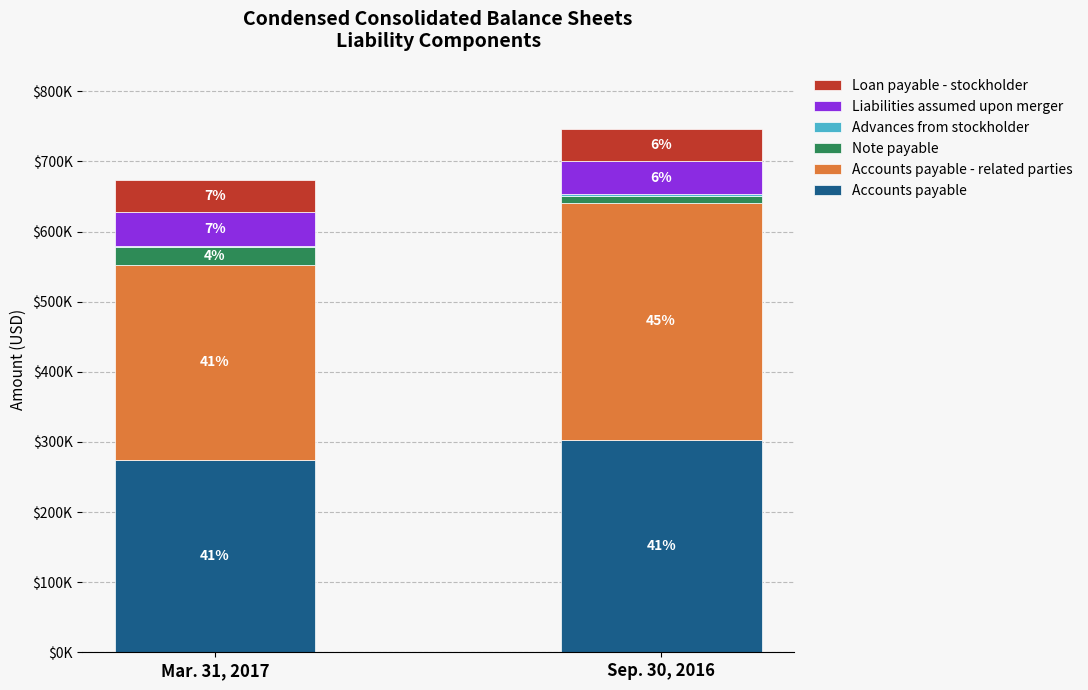

Between Mar. 31, 2017 and Sep. 30, 2016, which series saw the biggest shift?

Accounts payable - related parties